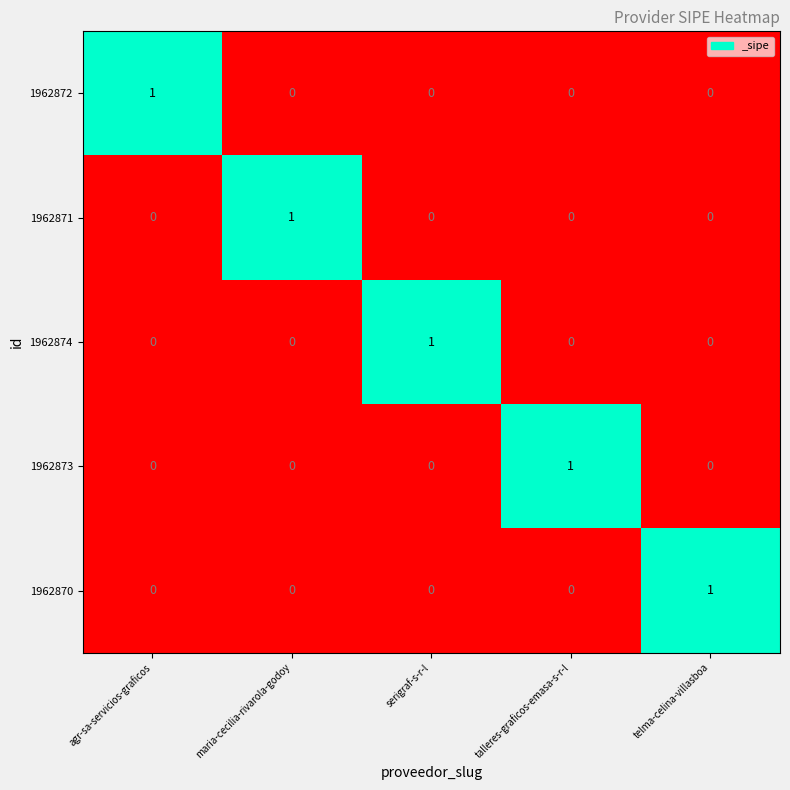

What is the difference between the highest and lowest values at agr-sa-servicios-graficos?

1